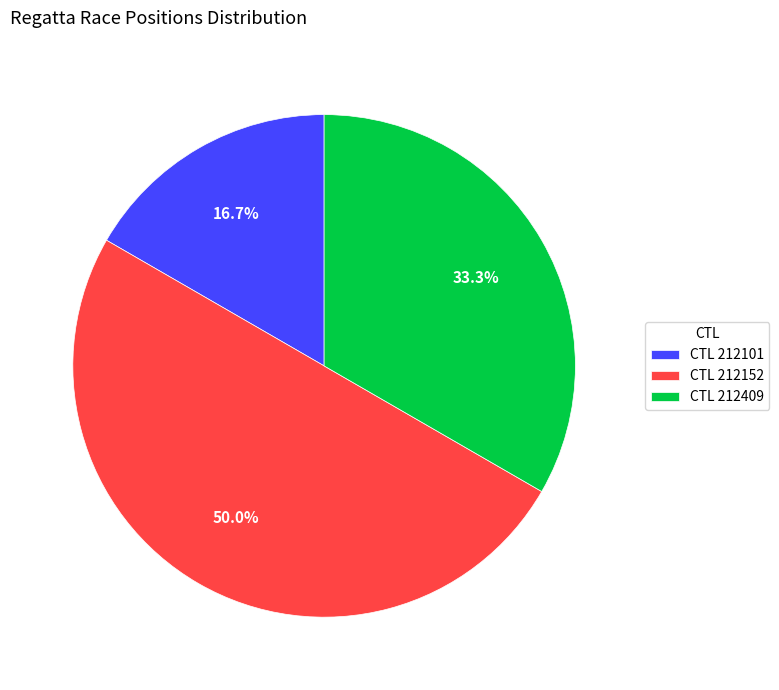

Which category has the biggest portion of the pie?

CTL 212152